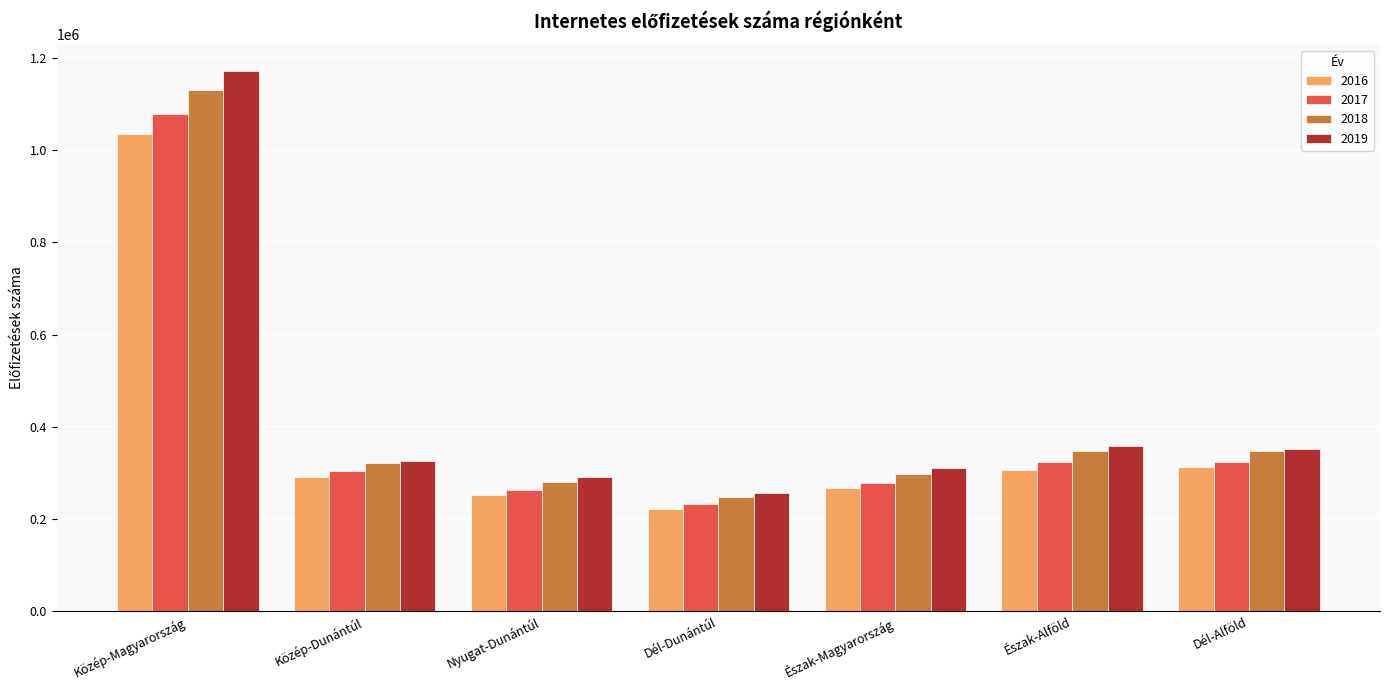

Which series has the largest total across all categories?

2019